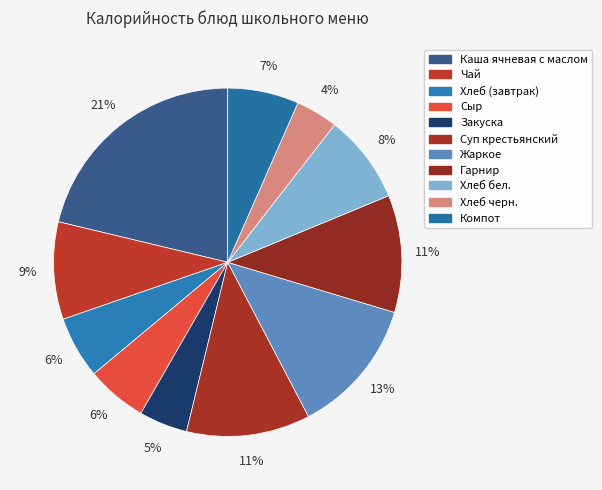

How many segments does this pie chart have?

11